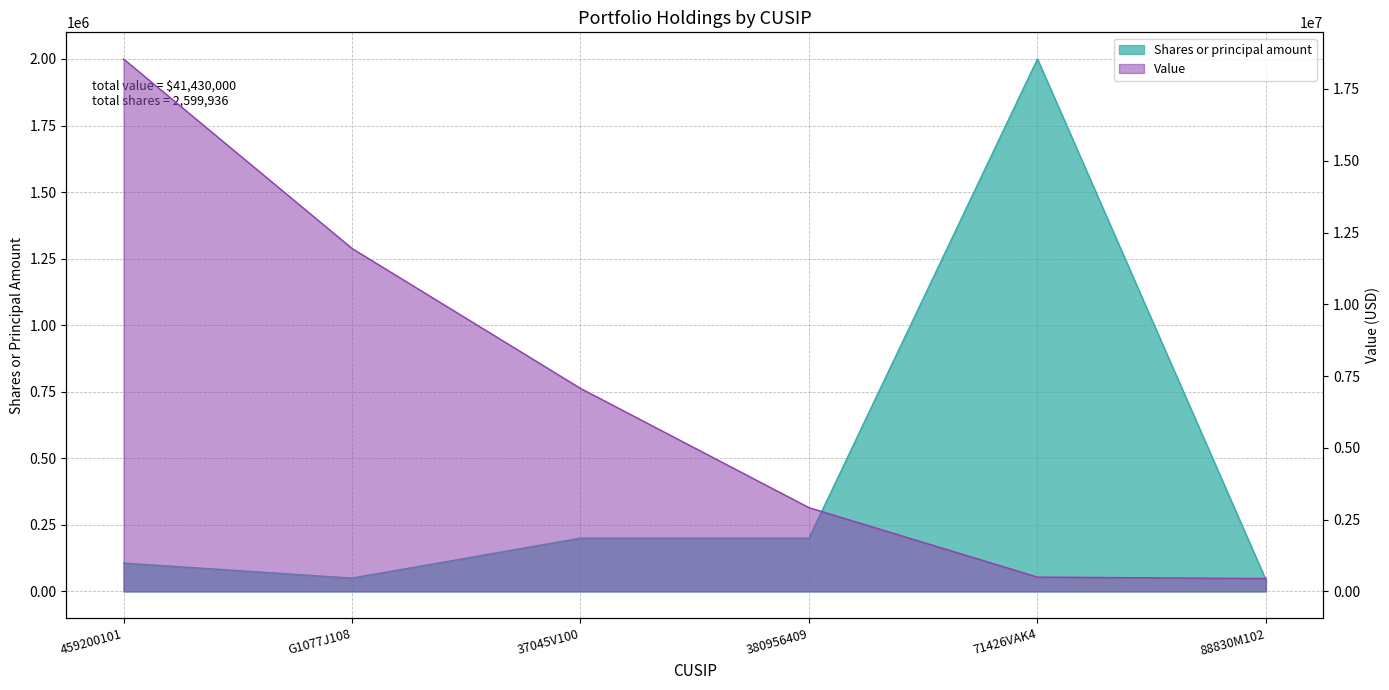

How many times do Shares or principal amount and Value cross each other?

2